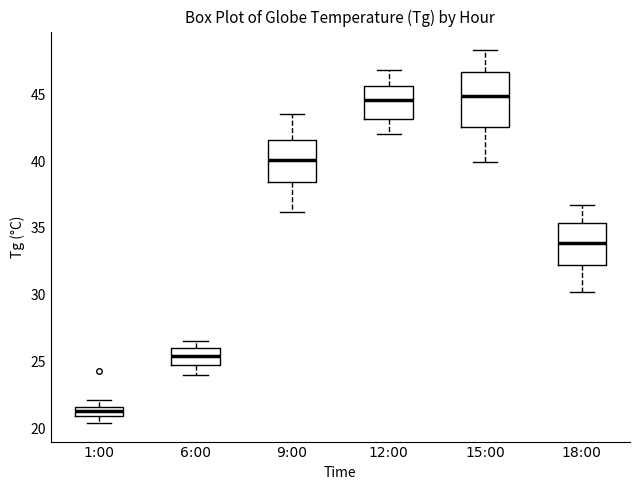

Comparing the boxes themselves (not the whiskers), which one is the tallest?

15:00